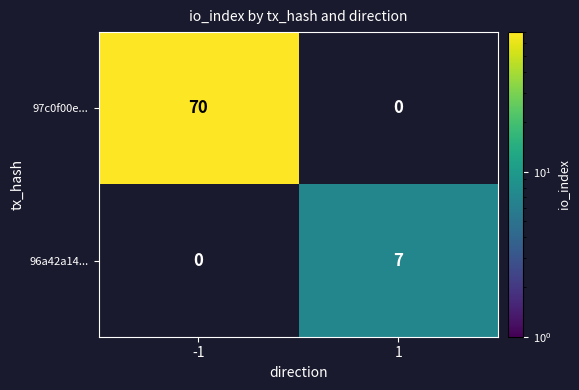

Read the 96a42a14... value at 1.

7